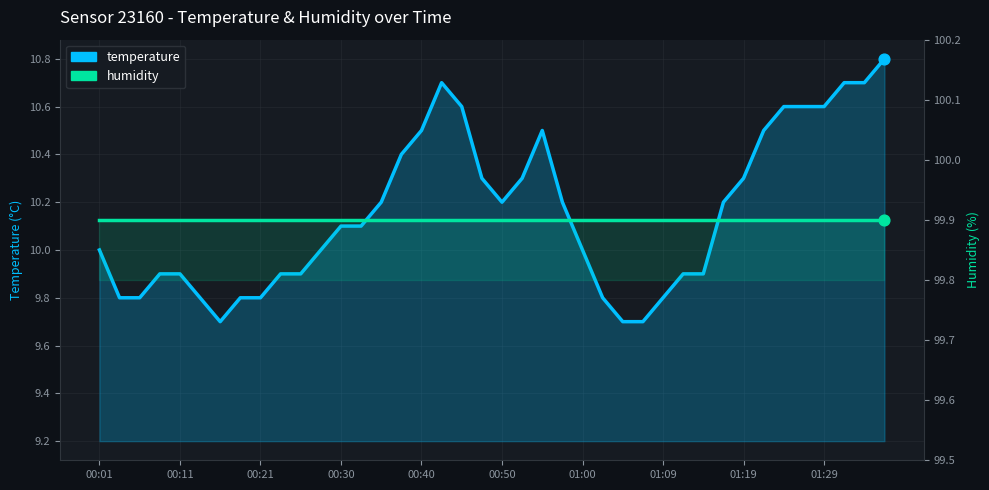

What is the total value across all series at 19?

110.2